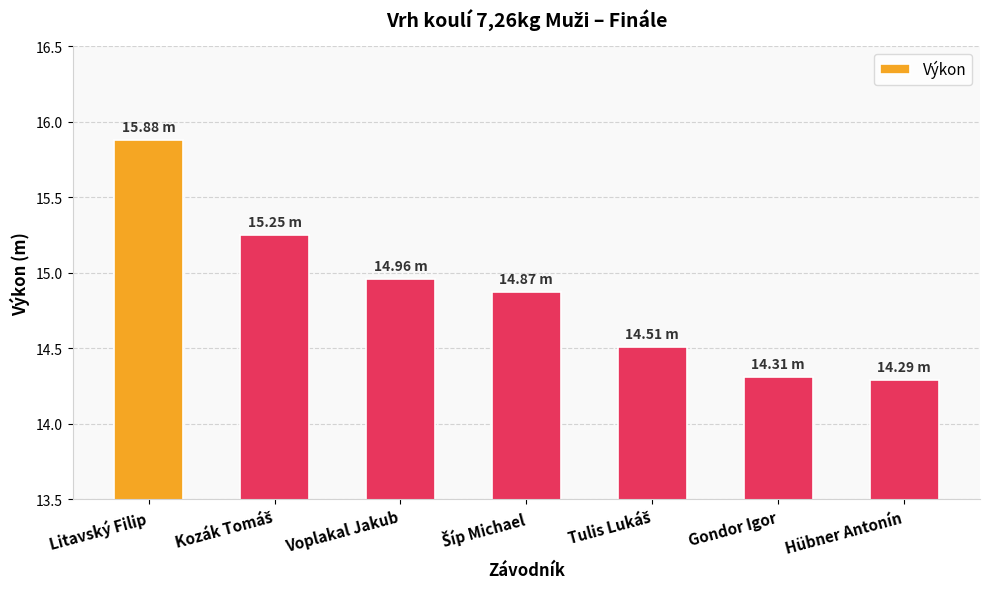

How many categories are shown in the chart?

7